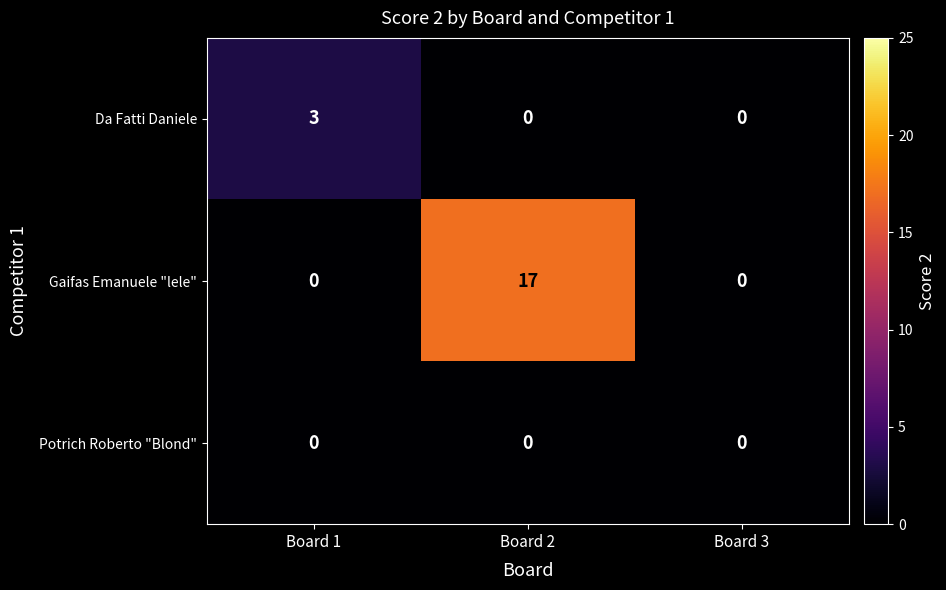

At which category is the sum across all series the highest?

Board 2